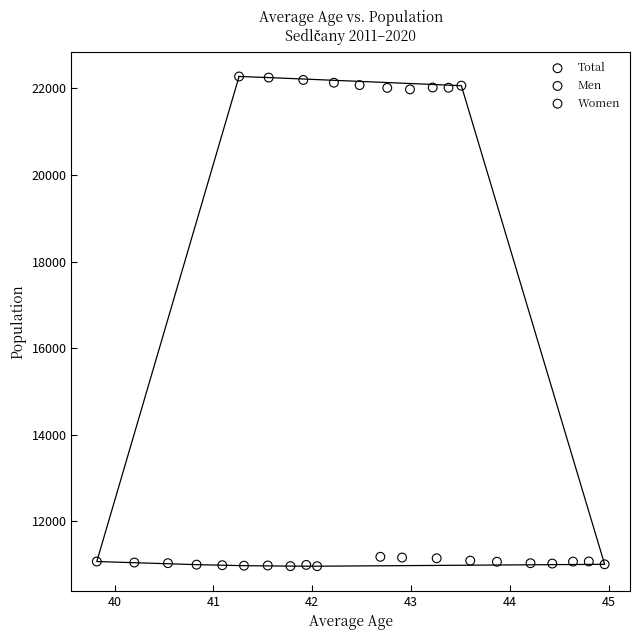

Which series has the largest Y range (max minus min)?

Total